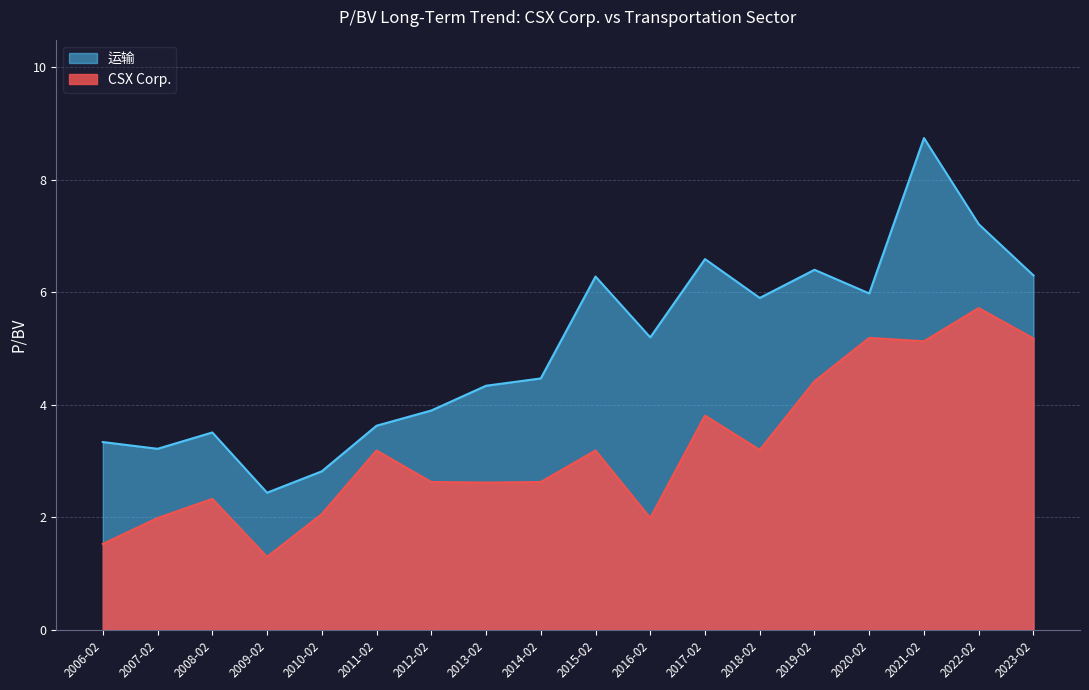

The value of 运输 at 2011-02 is 5.4. True or false?

False